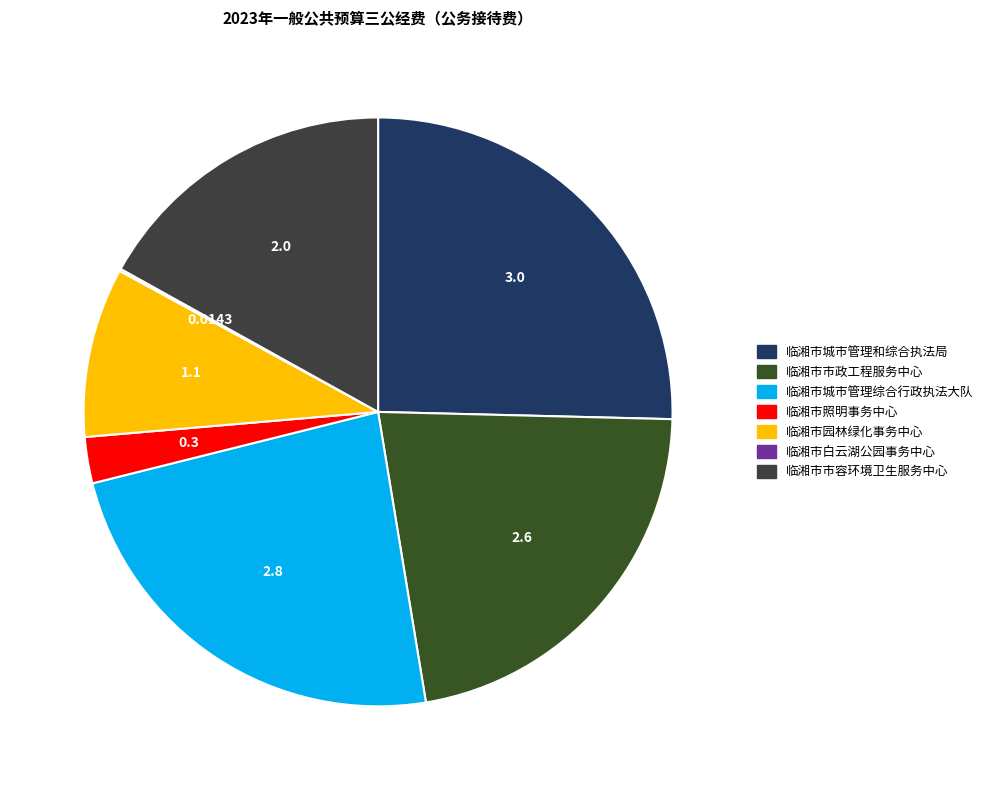

What is the change in value from 临湘市城市管理综合行政执法大队 to 临湘市市容环境卫生服务中心?

-0.8